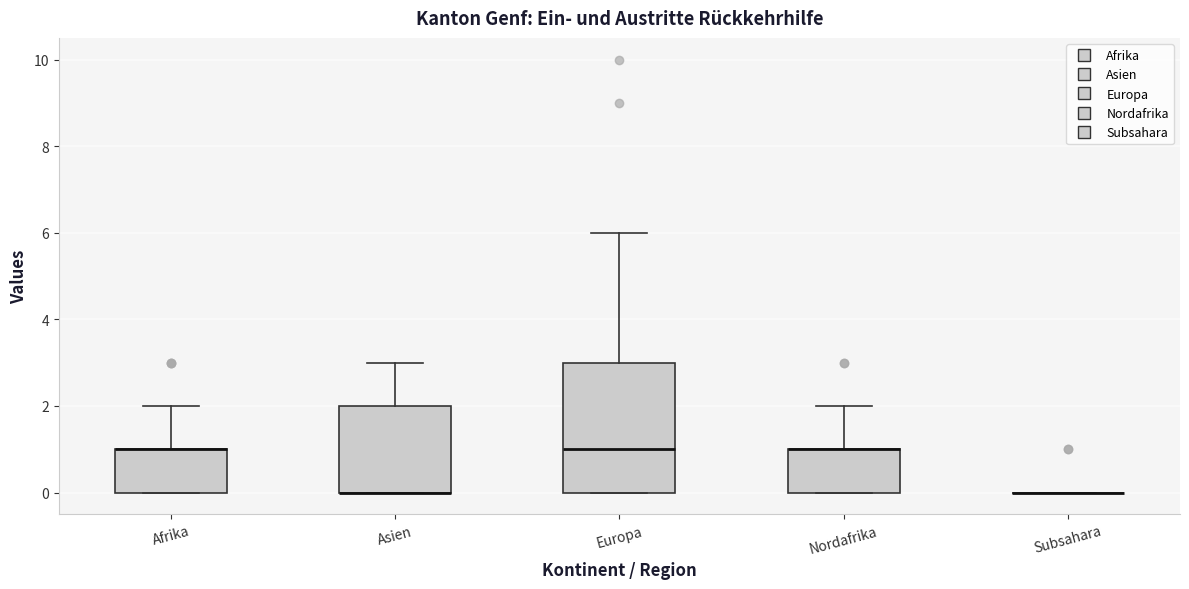

Where does the upper whisker of the box for Afrika end on the y-axis? The values are not printed on the chart, so give them approximately, as read against the axis.

2